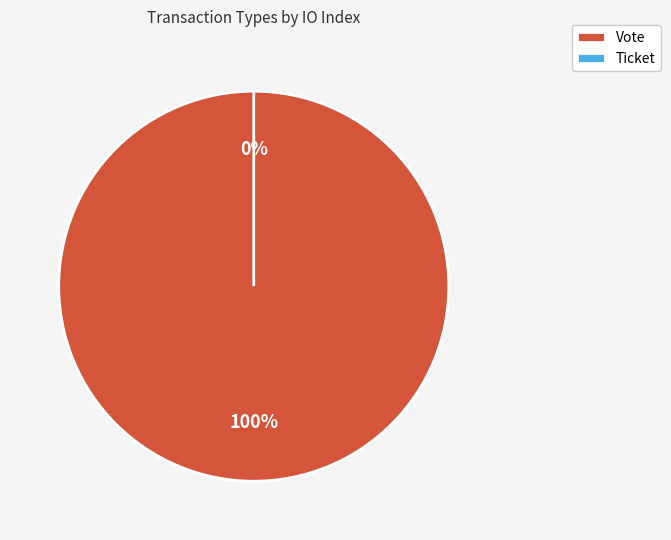

Combined, do Ticket and Vote account for over 50%?

Yes